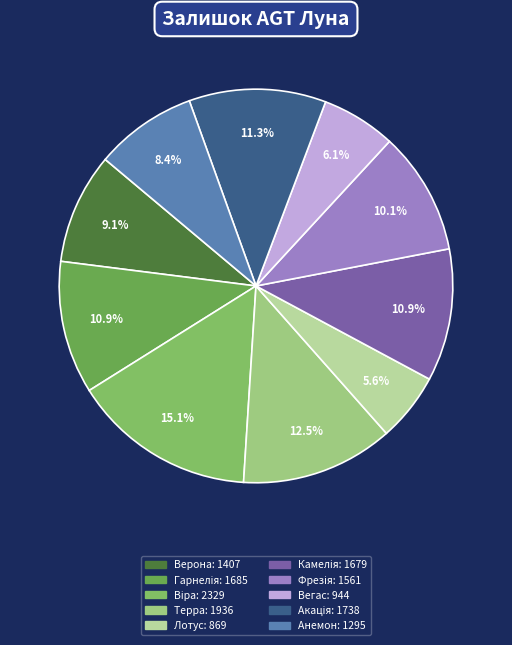

How many segments does this pie chart have?

10